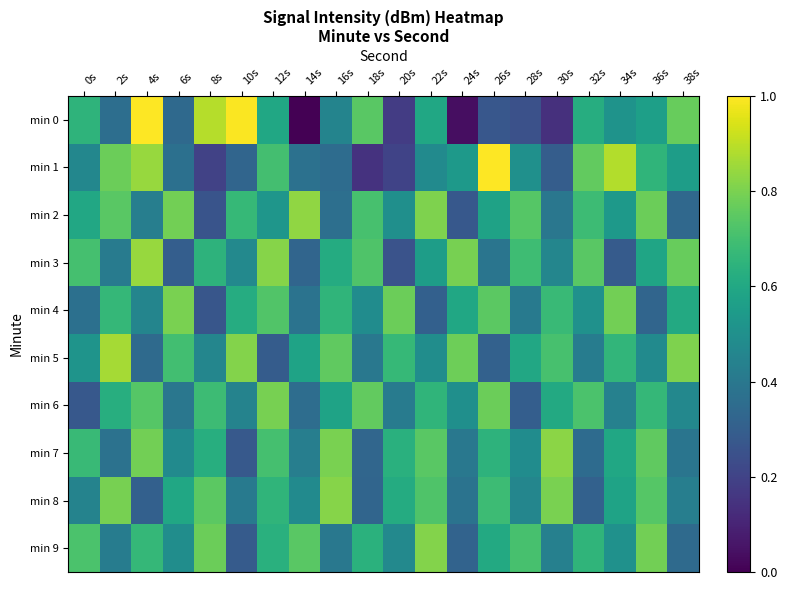

What is the total value across all series at 24s?

4.6